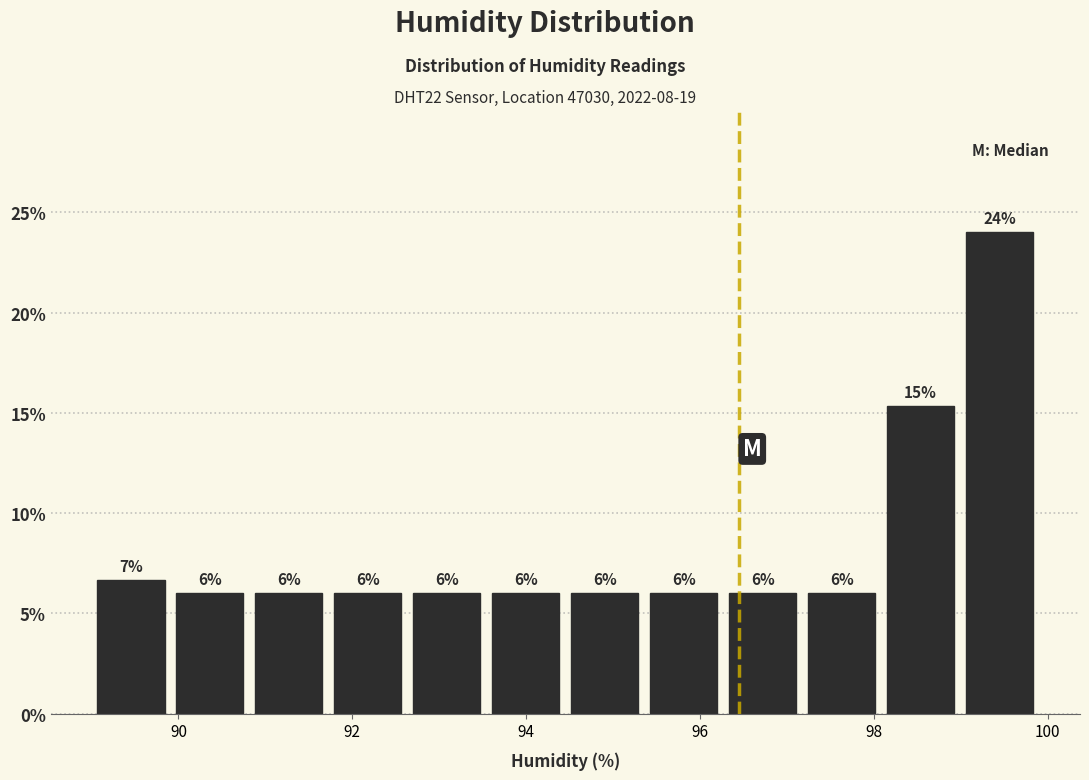

Over which range of the x-axis is the bar tallest?

99.0 to 100.0